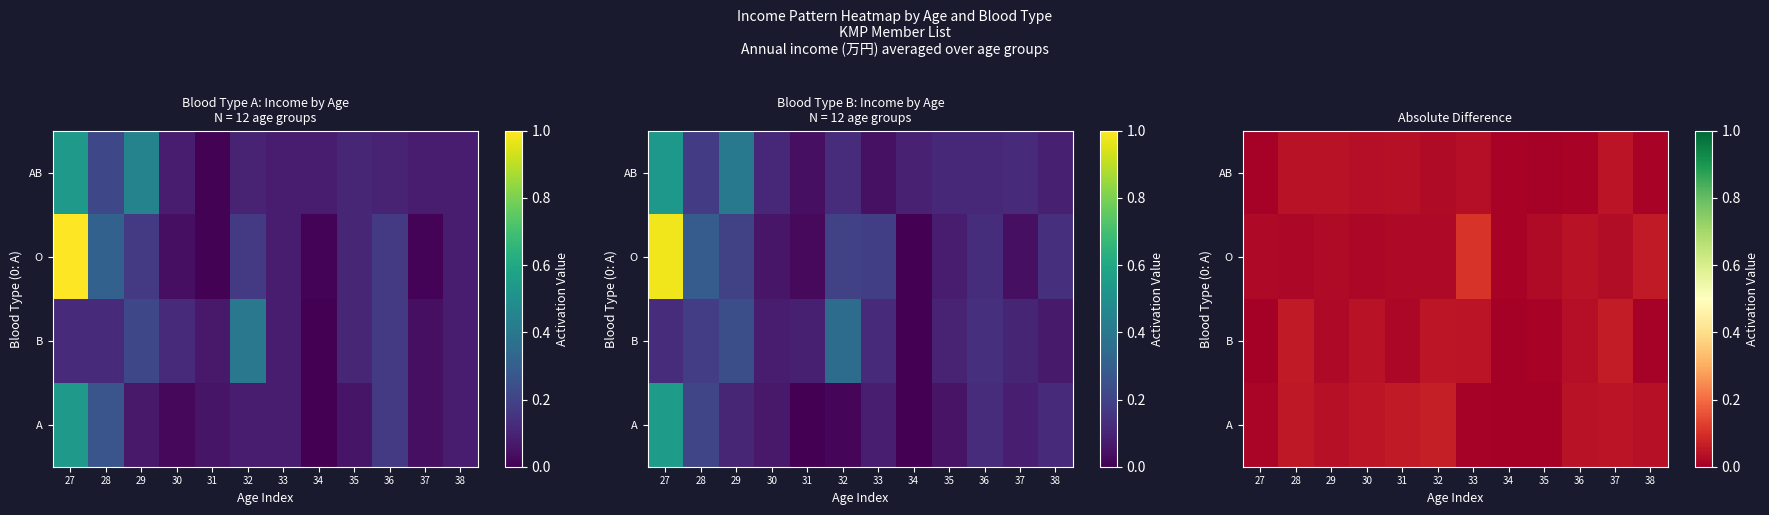

At how many categories does at least one series exceed 0?

12